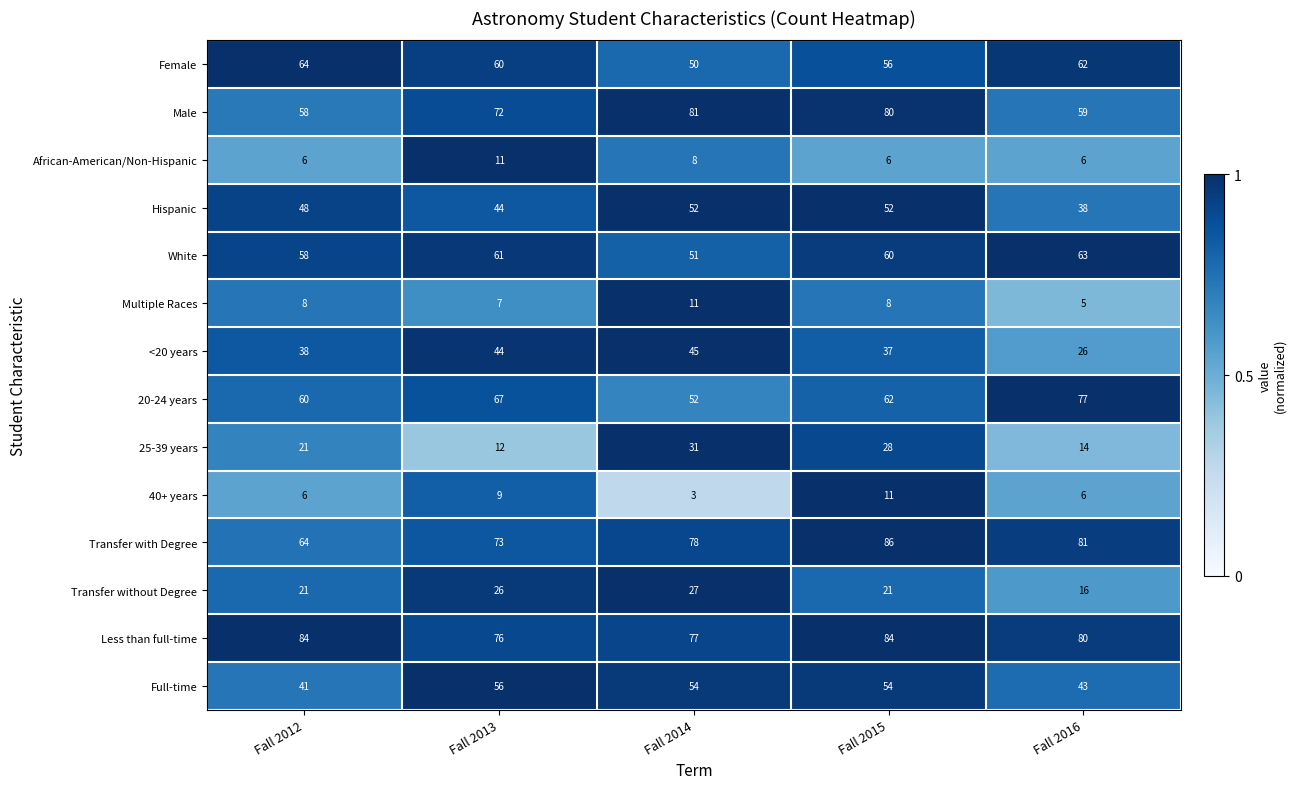

What is the sum of all Transfer without Degree values?

111